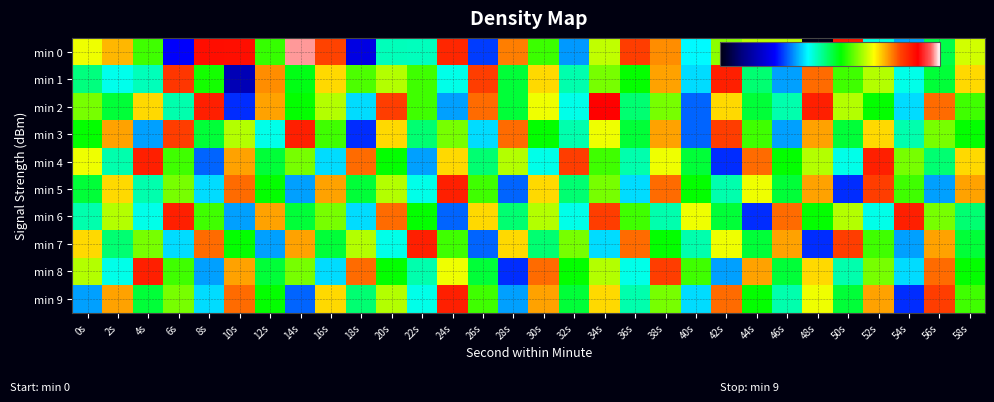

Reading left to right, extract all data points from this chart.

min 0: 0s=-123.0	2s=-121.4	4s=-126.0	6s=-135.8	8s=-117.4	10s=-117.4	12s=-126.2	14s=-114.8	16s=-119.2	18s=-136.7	20s=-130.2	22s=-130.3	24s=-118.2	26s=-134.7	28s=-120.3	30s=-126.0	32s=-133.1	34s=-123.8	36s=-119.0	38s=-120.6	40s=-131.5	42s=-124.7	44s=-123.9	46s=-123.8	48s=-142.8	50s=-117.7	52s=-130.9	54s=-132.9	56s=-128.3	58s=-123.5
min 1: 0s=-129.2	2s=-131.1	4s=-130.2	6s=-118.8	8s=-126.7	10s=-138.2	12s=-120.6	14s=-127.4	16s=-122.0	18s=-125.8	20s=-124.0	22s=-126.0	24s=-131.0	26s=-119.0	28s=-128.0	30s=-122.0	32s=-130.0	34s=-125.0	36s=-127.0	38s=-121.0	40s=-132.0	42s=-118.0	44s=-129.0	46s=-133.0	48s=-120.0	50s=-126.0	52s=-124.0	54s=-131.0	56s=-128.0	58s=-122.0
min 2: 0s=-125.0	2s=-128.0	4s=-122.0	6s=-130.0	8s=-118.0	10s=-135.0	12s=-121.0	14s=-127.0	16s=-124.0	18s=-132.0	20s=-119.0	22s=-126.0	24s=-133.0	26s=-120.0	28s=-128.0	30s=-123.0	32s=-131.0	34s=-117.0	36s=-129.0	38s=-125.0	40s=-134.0	42s=-122.0	44s=-128.0	46s=-130.0	48s=-118.0	50s=-124.0	52s=-127.0	54s=-132.0	56s=-120.0	58s=-126.0
min 3: 0s=-127.0	2s=-121.0	4s=-133.0	6s=-119.0	8s=-128.0	10s=-124.0	12s=-131.0	14s=-118.0	16s=-126.0	18s=-135.0	20s=-122.0	22s=-129.0	24s=-125.0	26s=-132.0	28s=-120.0	30s=-127.0	32s=-130.0	34s=-123.0	36s=-128.0	38s=-121.0	40s=-134.0	42s=-119.0	44s=-126.0	46s=-133.0	48s=-121.0	50s=-128.0	52s=-122.0	54s=-130.0	56s=-125.0	58s=-127.0
min 4: 0s=-123.0	2s=-130.0	4s=-118.0	6s=-126.0	8s=-134.0	10s=-121.0	12s=-128.0	14s=-125.0	16s=-132.0	18s=-120.0	20s=-127.0	22s=-133.0	24s=-122.0	26s=-129.0	28s=-124.0	30s=-131.0	32s=-119.0	34s=-126.0	36s=-130.0	38s=-123.0	40s=-128.0	42s=-135.0	44s=-120.0	46s=-127.0	48s=-124.0	50s=-131.0	52s=-118.0	54s=-125.0	56s=-129.0	58s=-122.0
min 5: 0s=-128.0	2s=-122.0	4s=-130.0	6s=-125.0	8s=-132.0	10s=-120.0	12s=-127.0	14s=-133.0	16s=-121.0	18s=-128.0	20s=-124.0	22s=-131.0	24s=-118.0	26s=-126.0	28s=-134.0	30s=-122.0	32s=-129.0	34s=-125.0	36s=-132.0	38s=-120.0	40s=-127.0	42s=-130.0	44s=-123.0	46s=-128.0	48s=-121.0	50s=-135.0	52s=-119.0	54s=-126.0	56s=-133.0	58s=-121.0
min 6: 0s=-130.0	2s=-124.0	4s=-131.0	6s=-118.0	8s=-126.0	10s=-133.0	12s=-121.0	14s=-128.0	16s=-125.0	18s=-132.0	20s=-120.0	22s=-127.0	24s=-134.0	26s=-122.0	28s=-129.0	30s=-124.0	32s=-131.0	34s=-119.0	36s=-126.0	38s=-130.0	40s=-123.0	42s=-128.0	44s=-135.0	46s=-120.0	48s=-127.0	50s=-124.0	52s=-131.0	54s=-118.0	56s=-125.0	58s=-129.0
min 7: 0s=-122.0	2s=-129.0	4s=-125.0	6s=-132.0	8s=-120.0	10s=-127.0	12s=-133.0	14s=-121.0	16s=-128.0	18s=-124.0	20s=-131.0	22s=-118.0	24s=-126.0	26s=-134.0	28s=-122.0	30s=-129.0	32s=-125.0	34s=-132.0	36s=-120.0	38s=-127.0	40s=-130.0	42s=-123.0	44s=-128.0	46s=-121.0	48s=-135.0	50s=-119.0	52s=-126.0	54s=-133.0	56s=-121.0	58s=-128.0
min 8: 0s=-124.0	2s=-131.0	4s=-118.0	6s=-126.0	8s=-133.0	10s=-121.0	12s=-128.0	14s=-125.0	16s=-132.0	18s=-120.0	20s=-127.0	22s=-130.0	24s=-123.0	26s=-128.0	28s=-135.0	30s=-120.0	32s=-127.0	34s=-124.0	36s=-131.0	38s=-119.0	40s=-126.0	42s=-133.0	44s=-121.0	46s=-128.0	48s=-122.0	50s=-130.0	52s=-125.0	54s=-132.0	56s=-120.0	58s=-127.0
min 9: 0s=-133.0	2s=-121.0	4s=-128.0	6s=-125.0	8s=-132.0	10s=-120.0	12s=-127.0	14s=-134.0	16s=-122.0	18s=-129.0	20s=-124.0	22s=-131.0	24s=-118.0	26s=-126.0	28s=-133.0	30s=-121.0	32s=-128.0	34s=-122.0	36s=-130.0	38s=-125.0	40s=-132.0	42s=-120.0	44s=-127.0	46s=-130.0	48s=-123.0	50s=-128.0	52s=-121.0	54s=-135.0	56s=-119.0	58s=-126.0